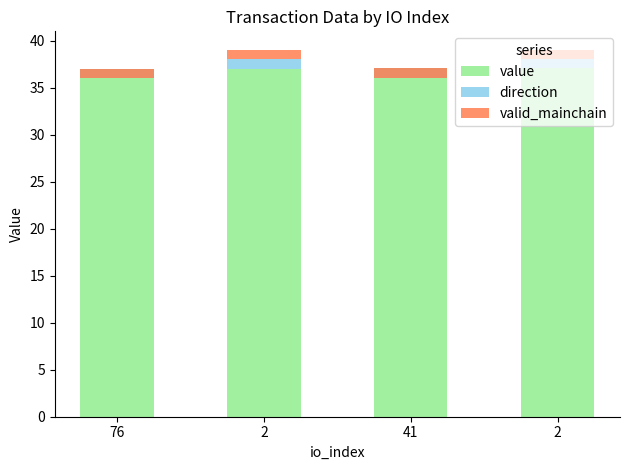

At which category is the sum across all series the highest?

2